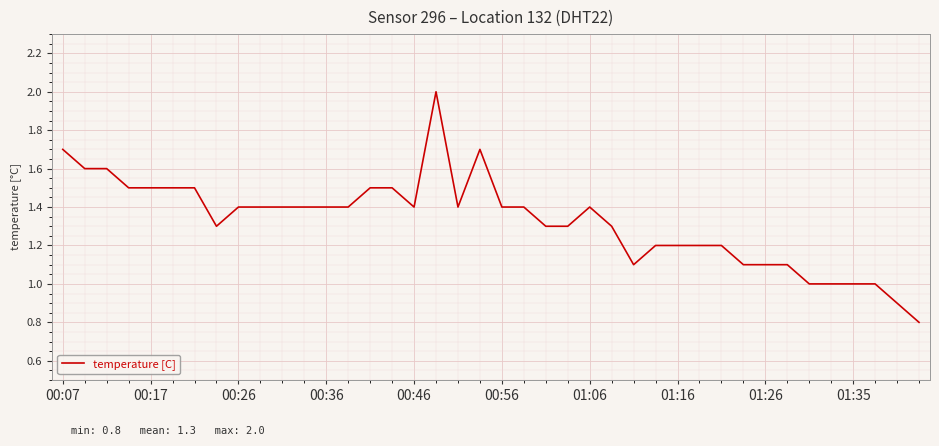

What is the difference between the maximum and minimum values?

1.2